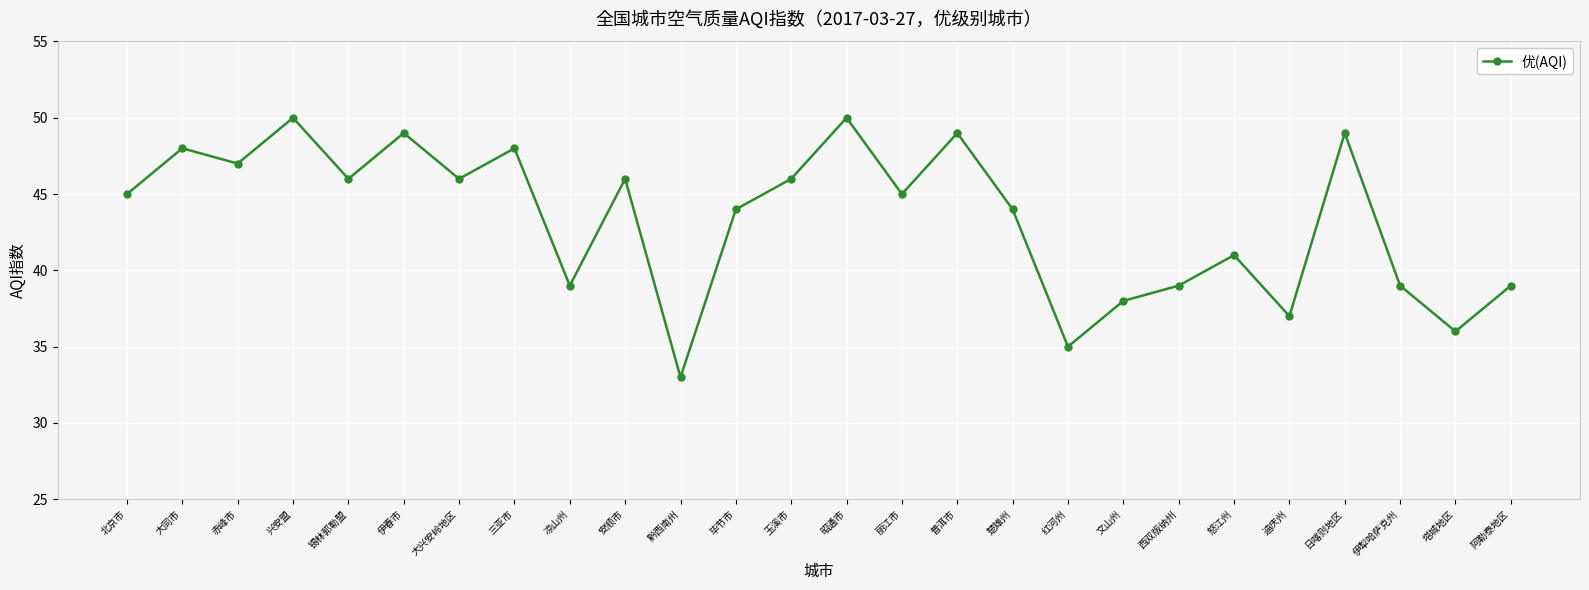

What position from the left is 西双版纳州?

20